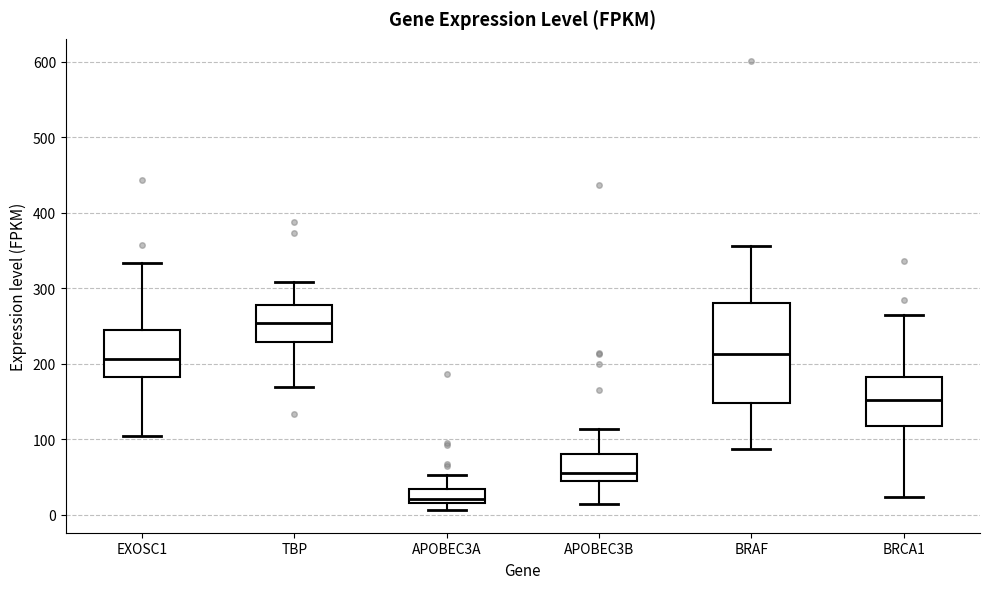

Where does the lower whisker of the box for BRCA1 end on the y-axis? The values are not printed on the chart, so give them approximately, as read against the axis.

20